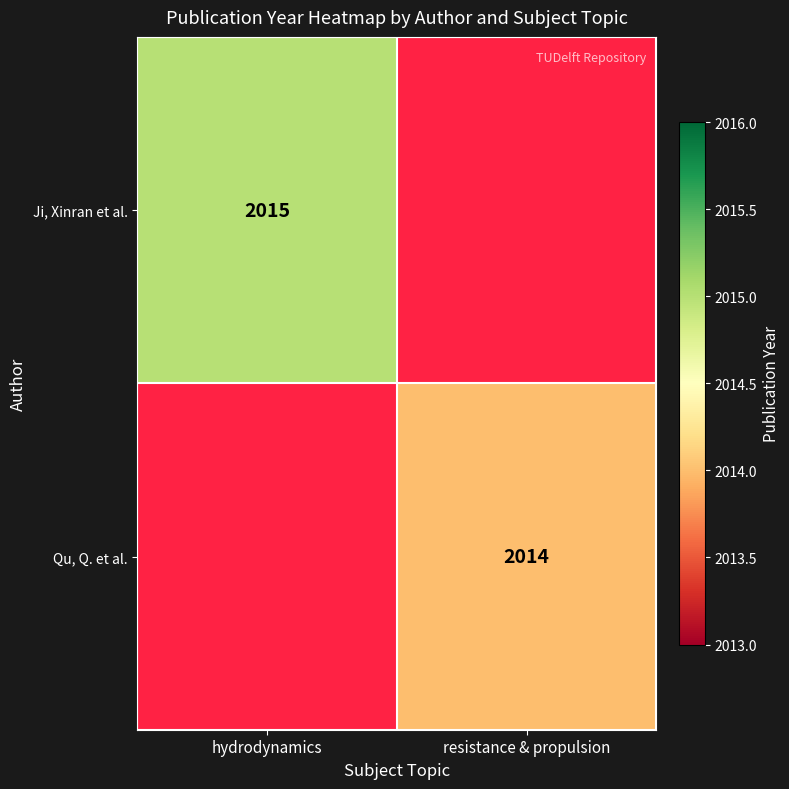

Is the value of Qu, Q. et al. at resistance & propulsion greater than the value of Ji, Xinran et al. at hydrodynamics?

No